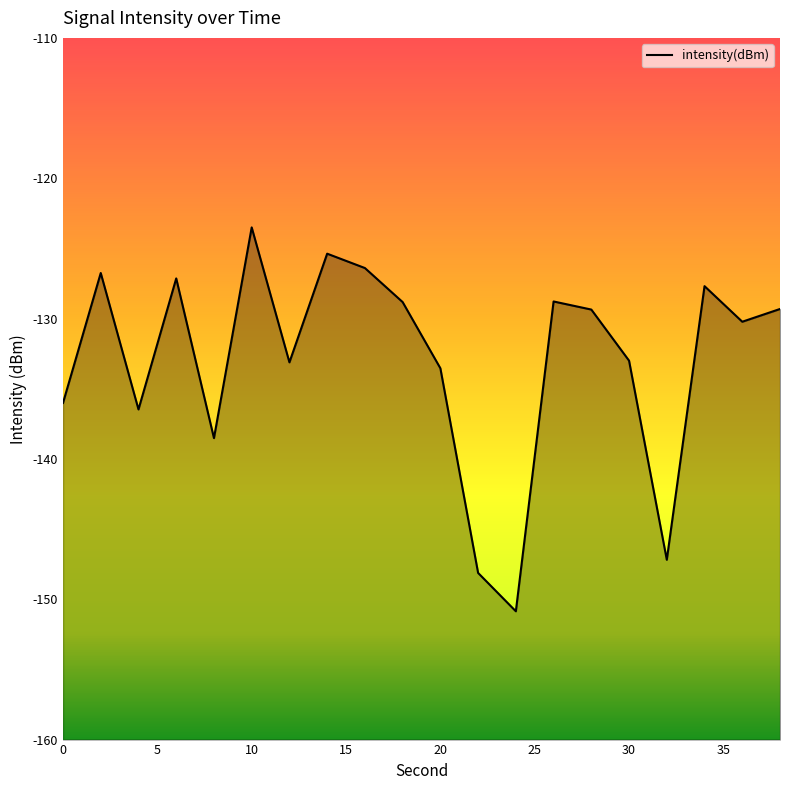

Reading left to right, extract all data points from this chart.

0=-136.0	2=-126.8	4=-136.5	6=-127.1	8=-138.5	10=-123.5	12=-133.1	14=-125.4	16=-126.4	18=-128.8	20=-133.5	22=-148.1	24=-150.9	26=-128.8	28=-129.4	30=-133.0	32=-147.2	34=-127.7	36=-130.2	38=-129.3